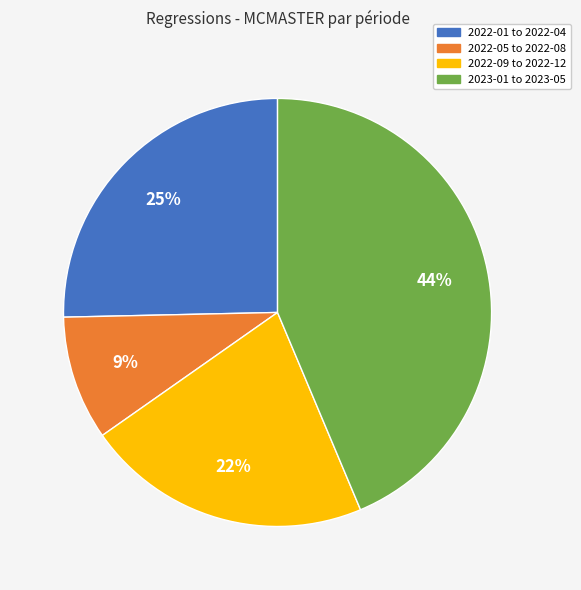

Is there a majority slice in this chart?

No